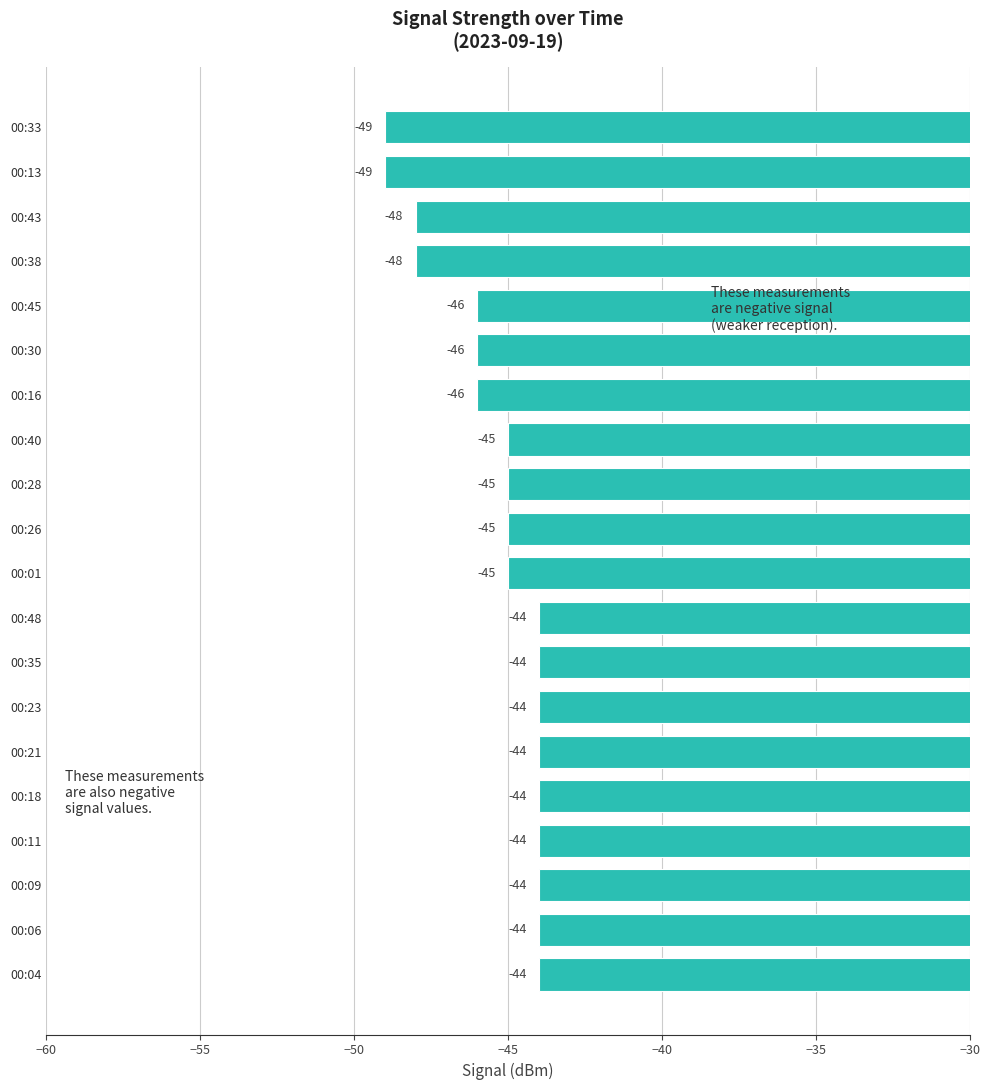

The value at 00:04 is -23. True or false?

False